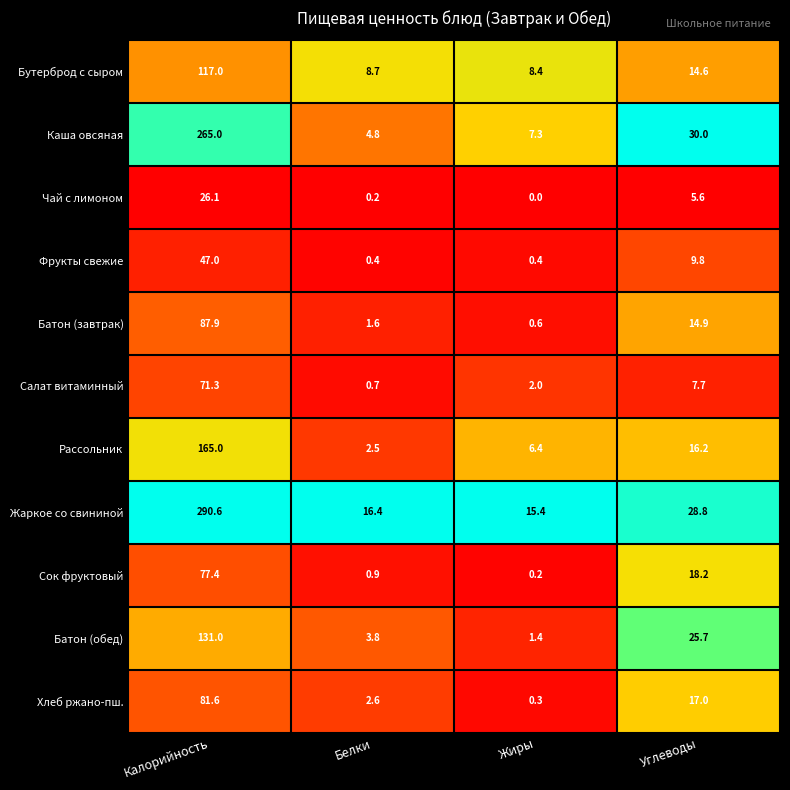

At which category is the sum across all series the highest?

Калорийность